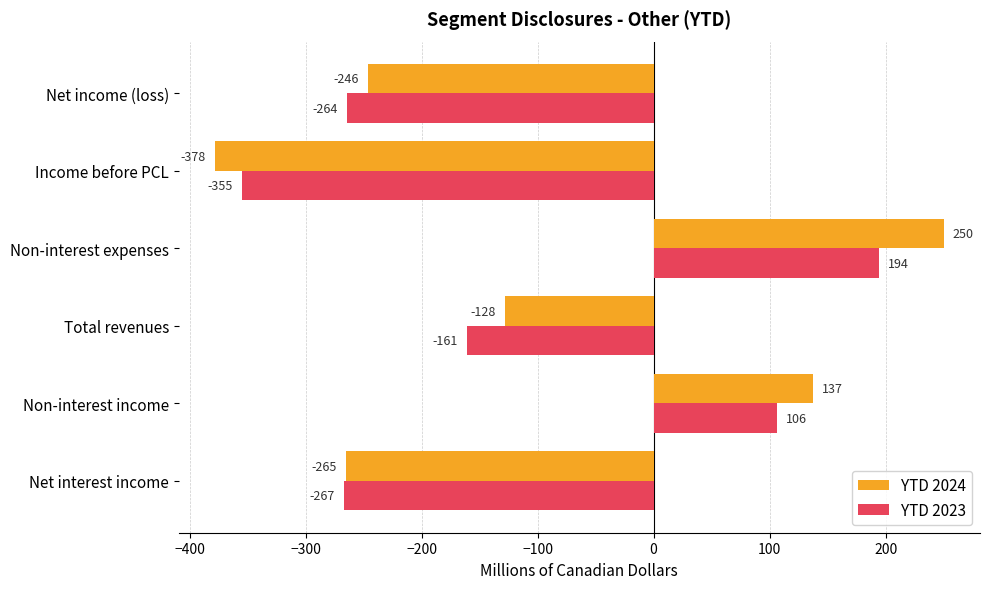

Which series has the widest spread of values?

YTD 2024